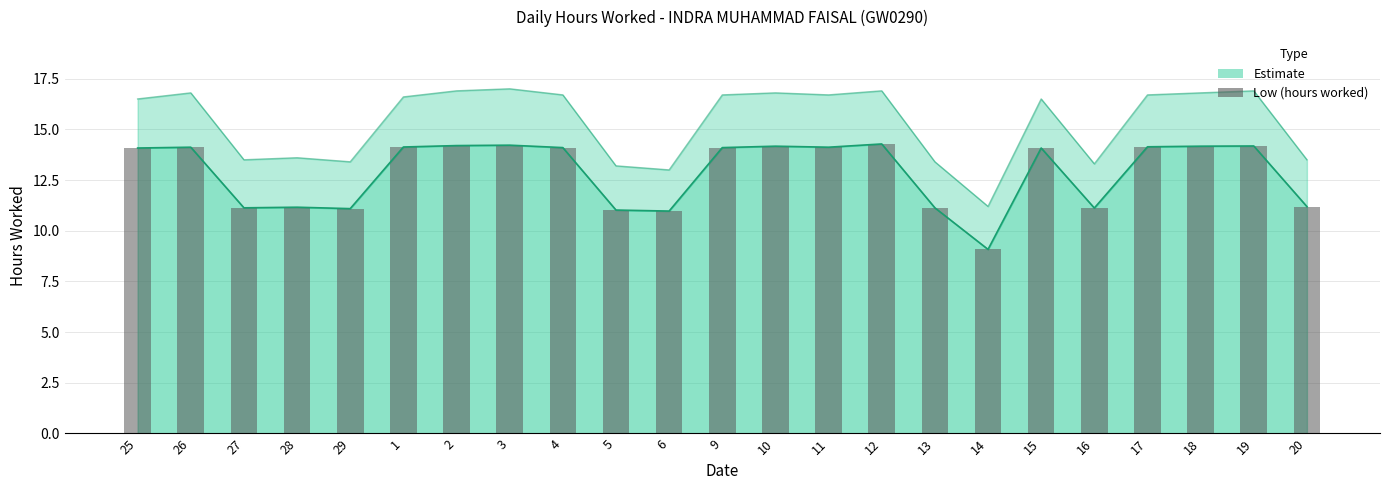

What is the average value?

12.9